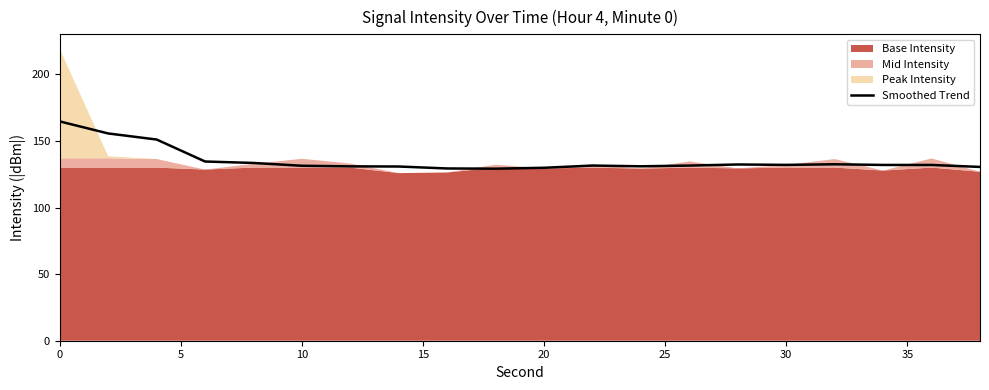

Count the number of values greater than 131.

13